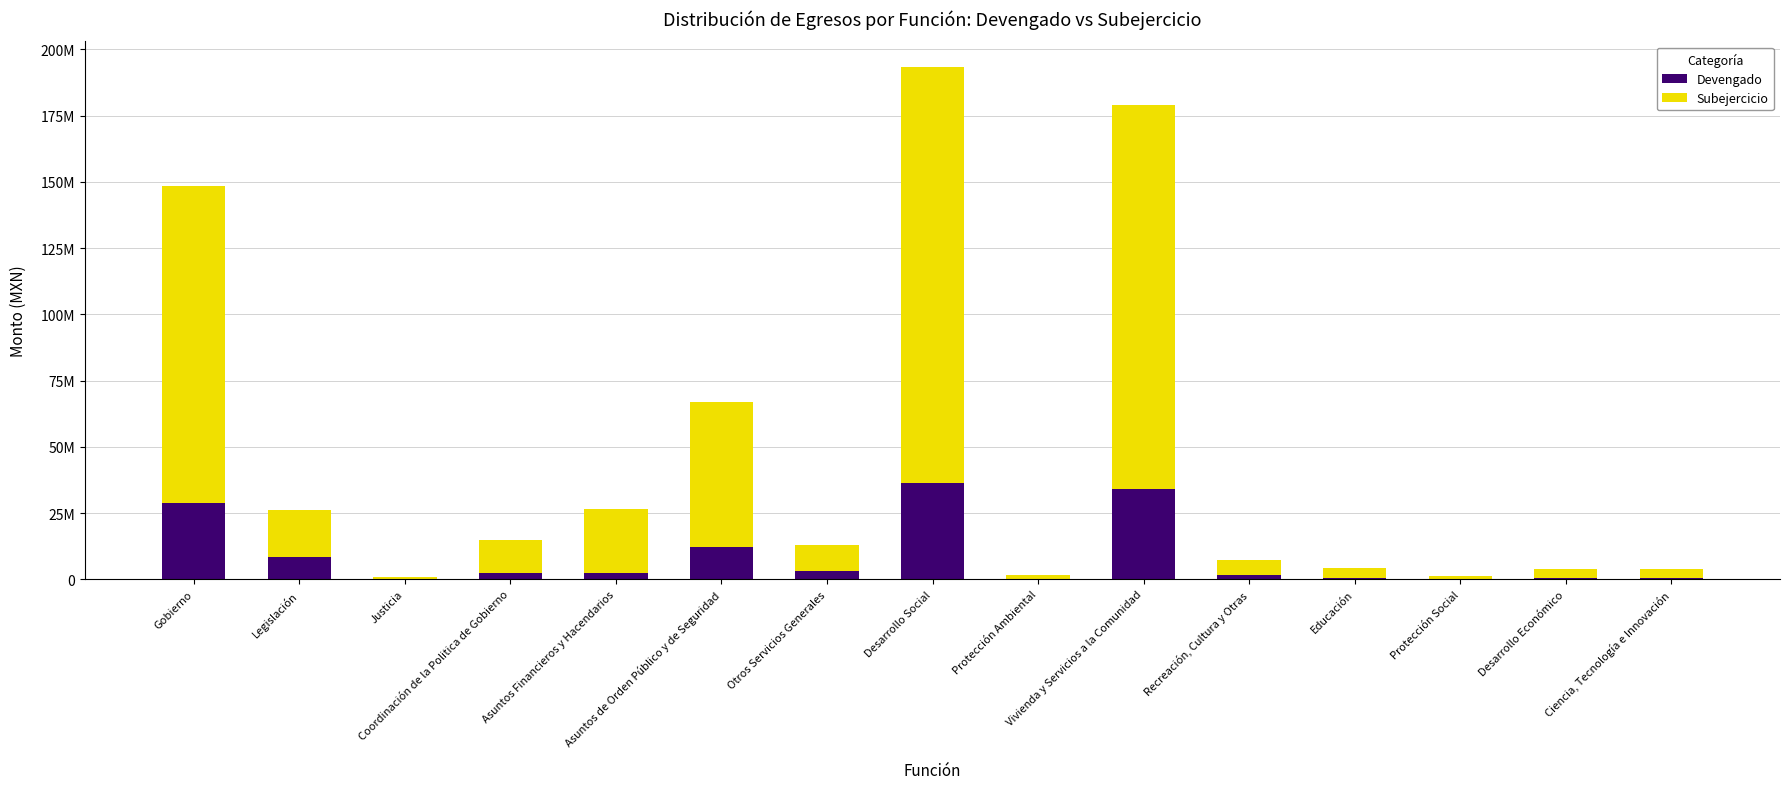

Are the bars grouped side by side (vs. stacked)?

No